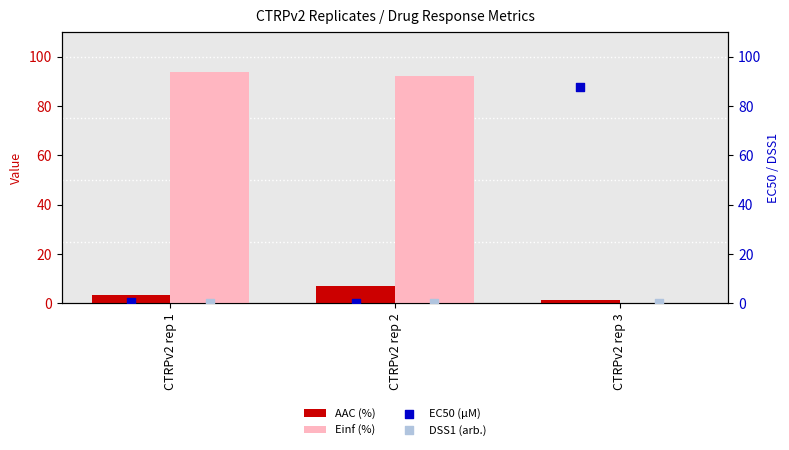

Which series has the largest Y range (max minus min)?

Einf (%)